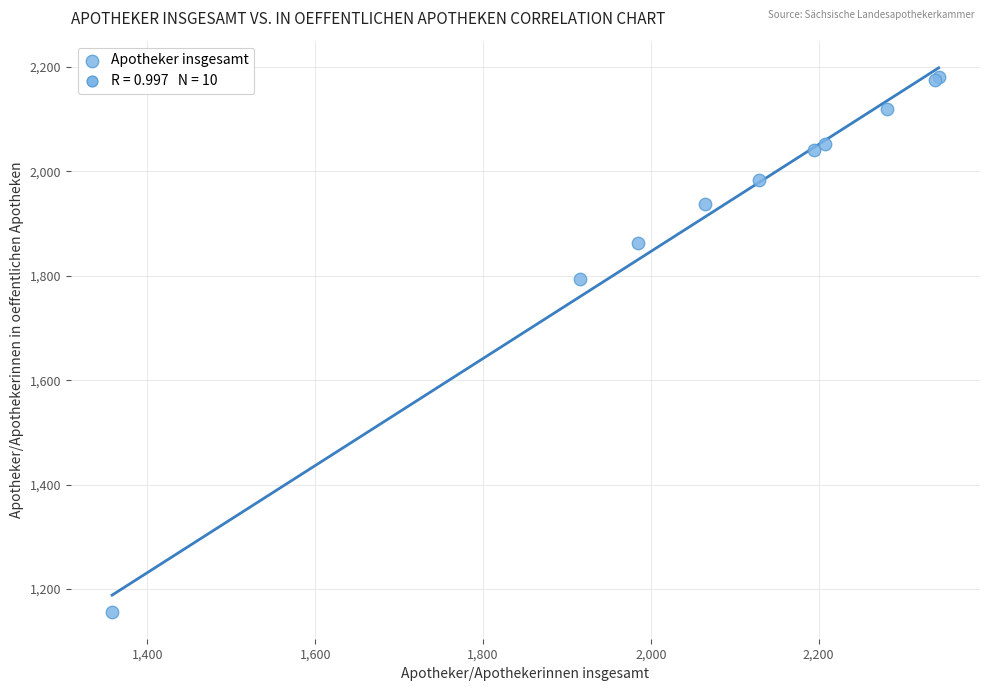

What Y value in the scatter plot is closest to 1669?

1794